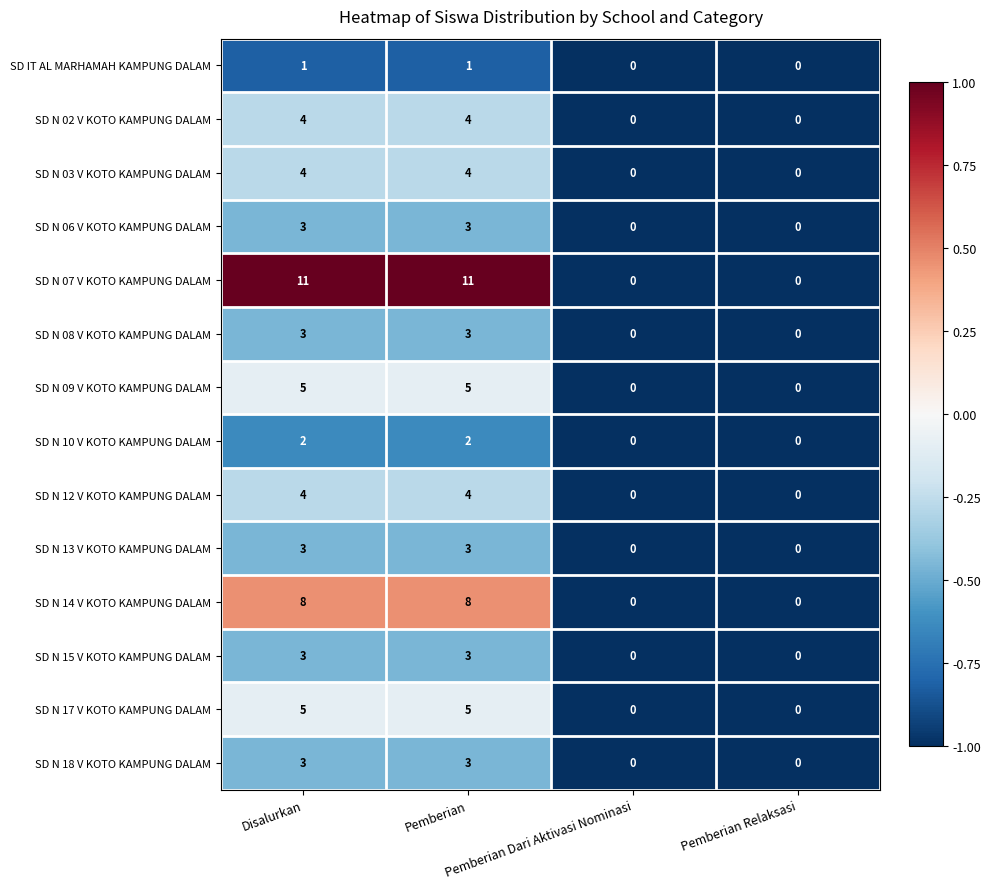

What is the highest value of the SD N 17 V KOTO KAMPUNG DALAM series?

5